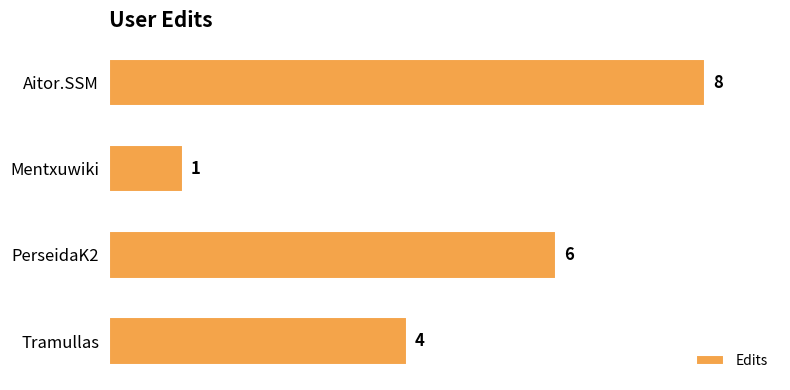

What is the change in value from Mentxuwiki to PerseidaK2?

+5